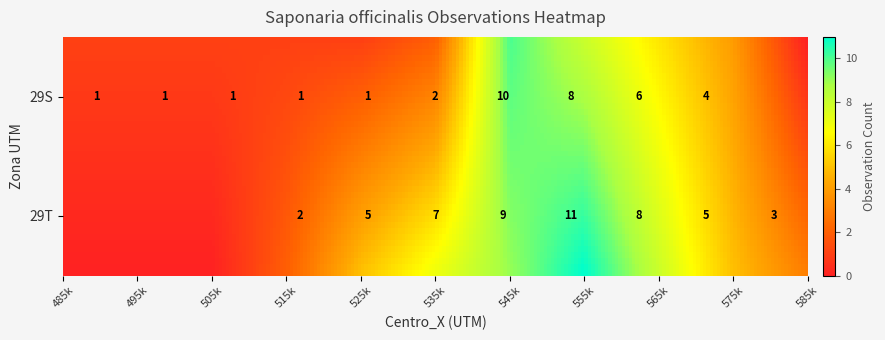

Between 29S_505000 and 29S_565000, which is larger?

29S_565000